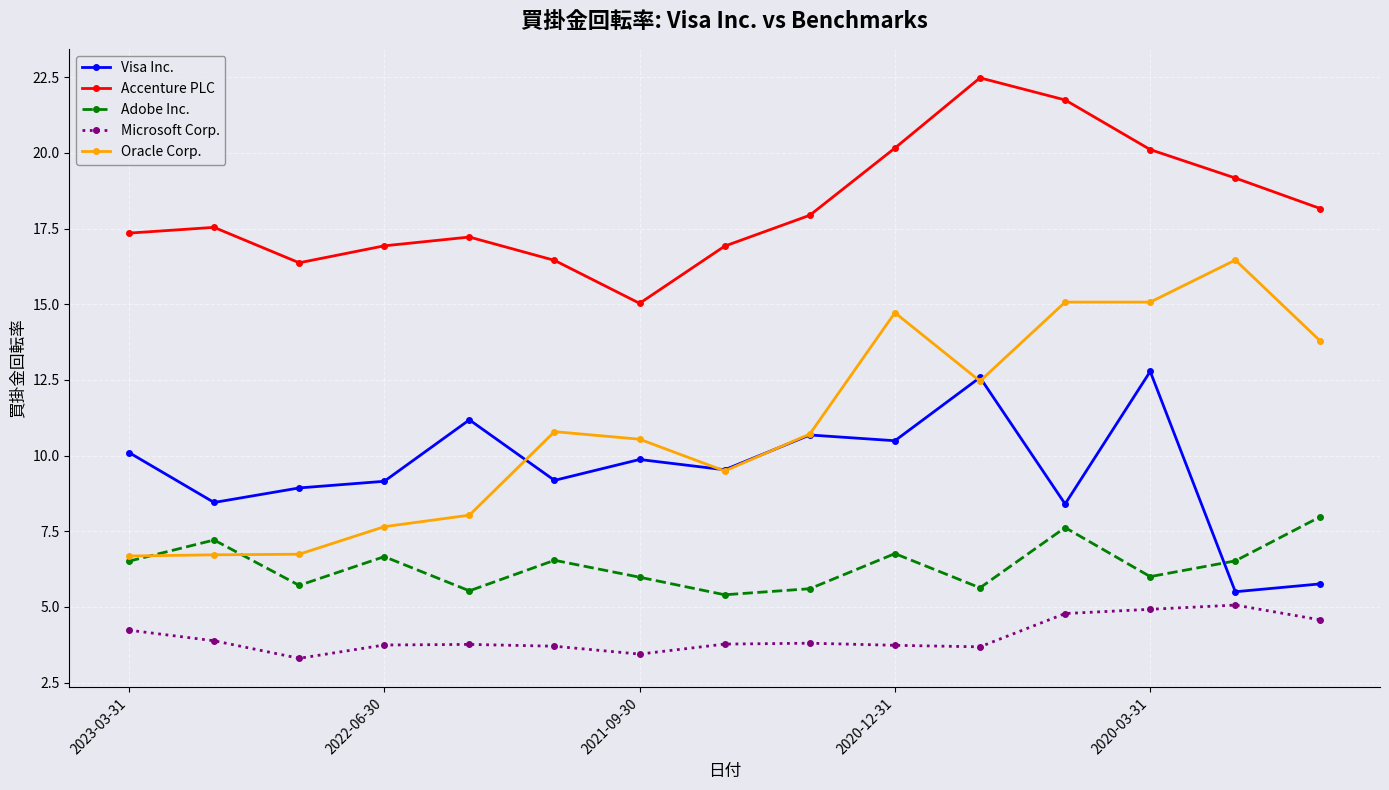

True or false: Adobe Inc. and Accenture PLC intersect in this chart.

False